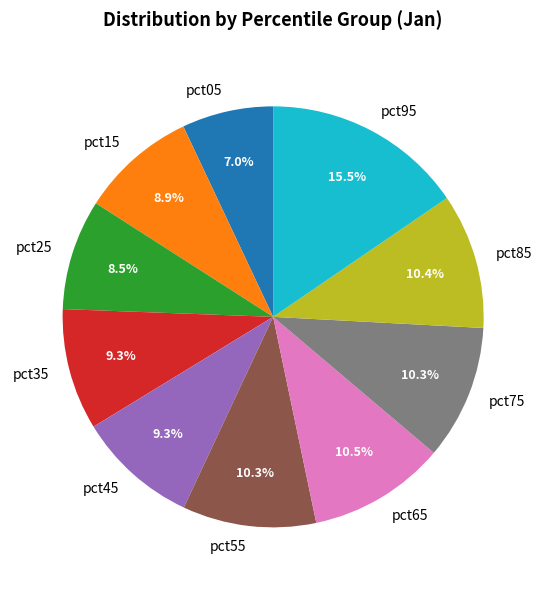

To the nearest percent, what is the difference between the largest and smallest slice percentages?

8%